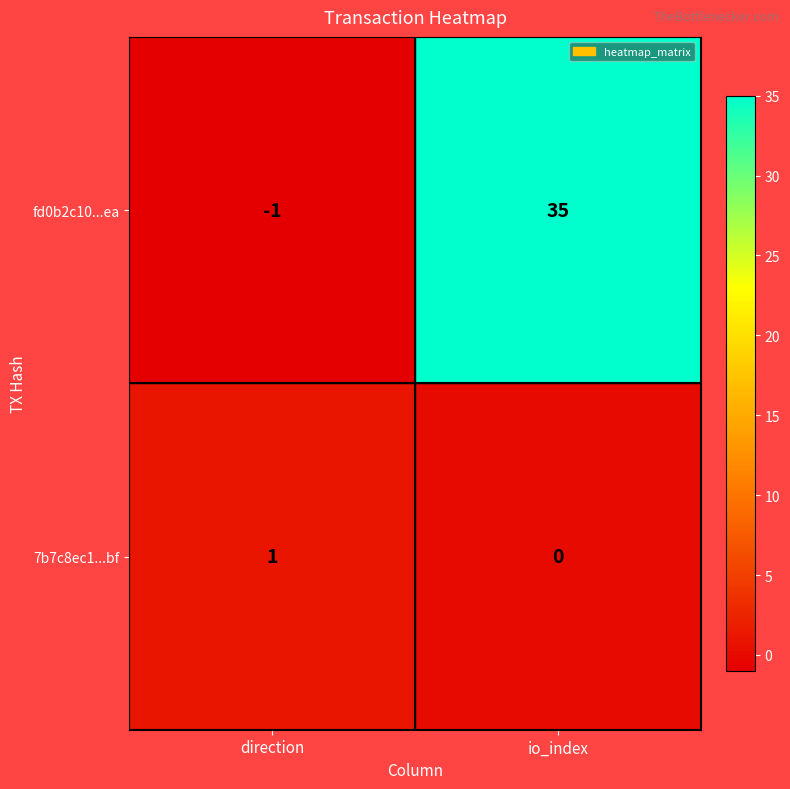

How many series are shown in this chart?

2